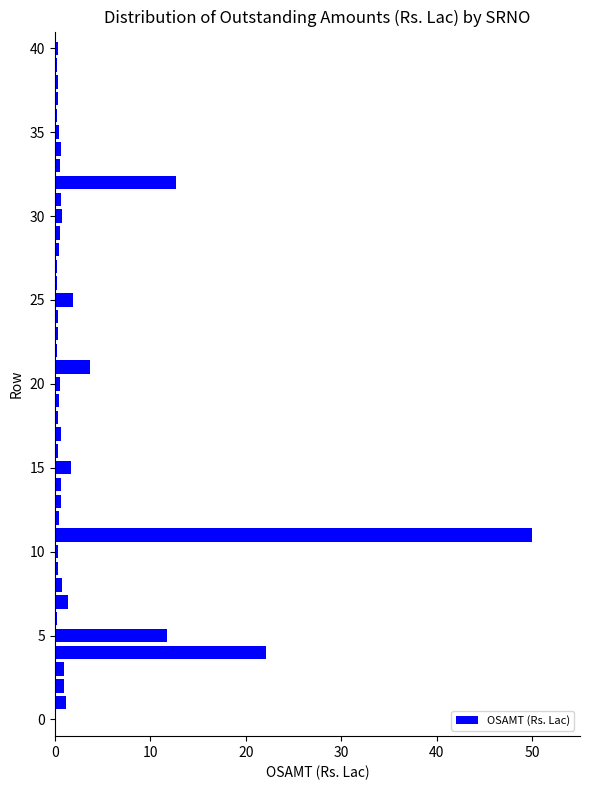

What is the average value?

3.0